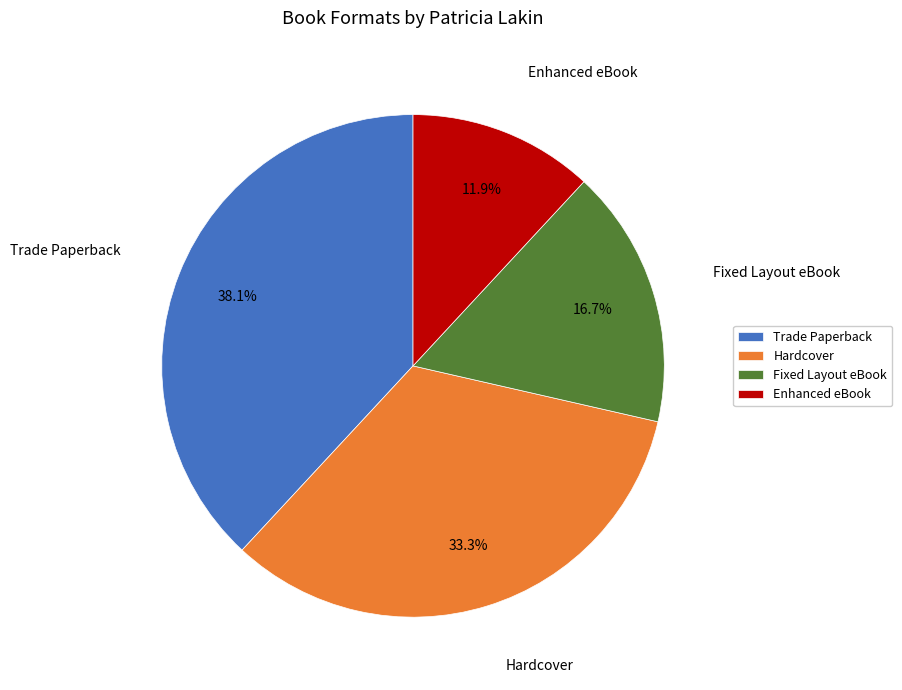

Is there any slice that represents more than half of the pie?

No